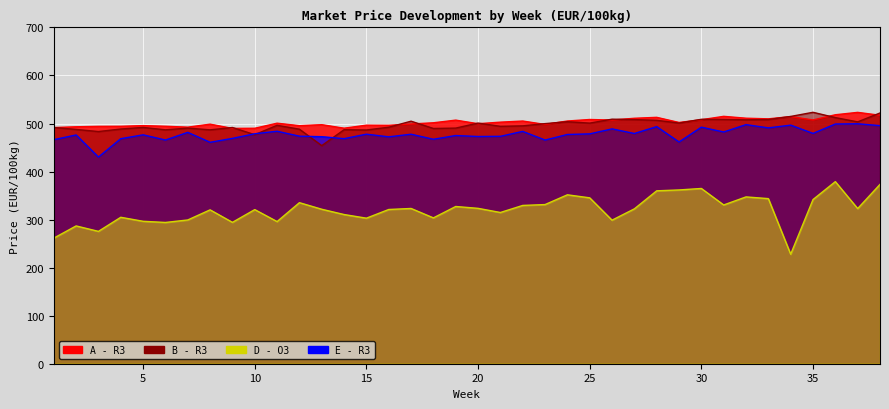

What is the sum of the D - O3 values at 8 and 37?

643.2